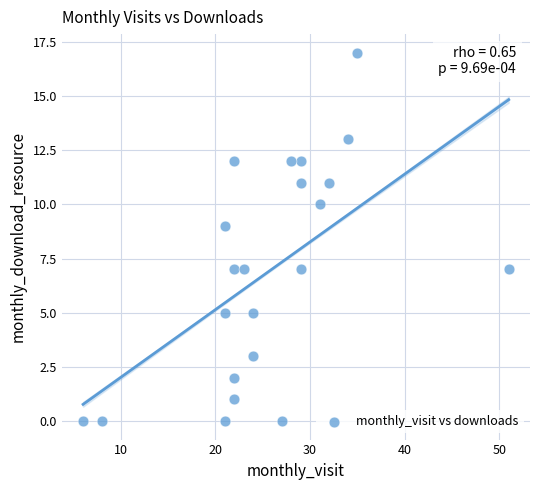

What is the range of Y values (max minus min)?

17